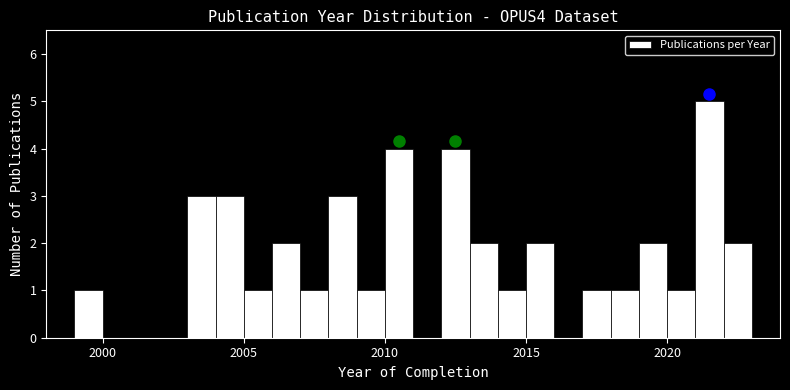

Read against the x-axis, roughly where is the centre of the tallest bar?

2021.5